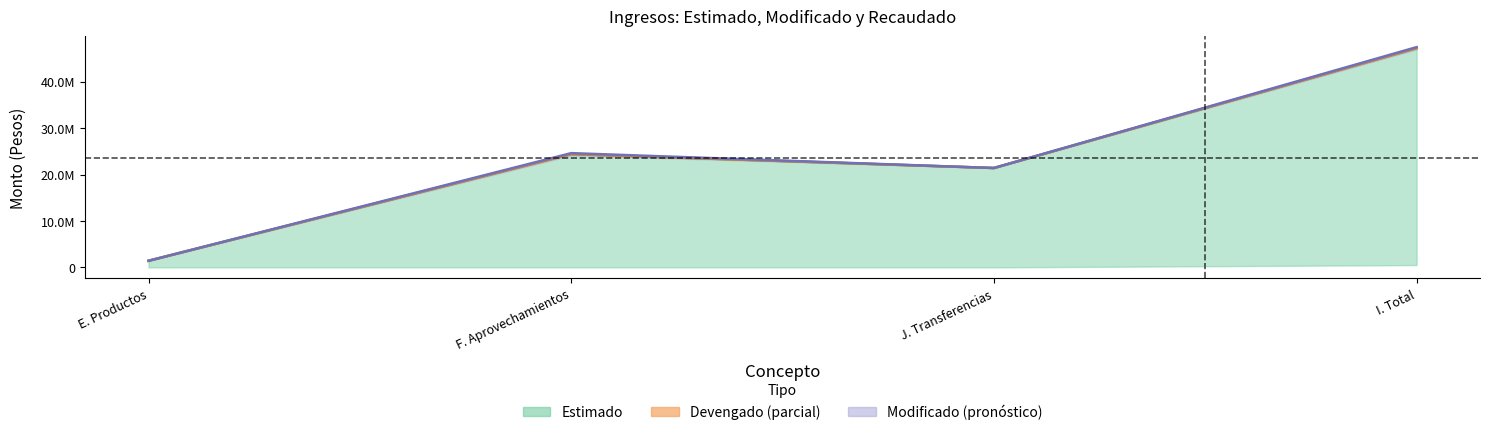

True or false: Devengado and Modificado cross at least once.

False